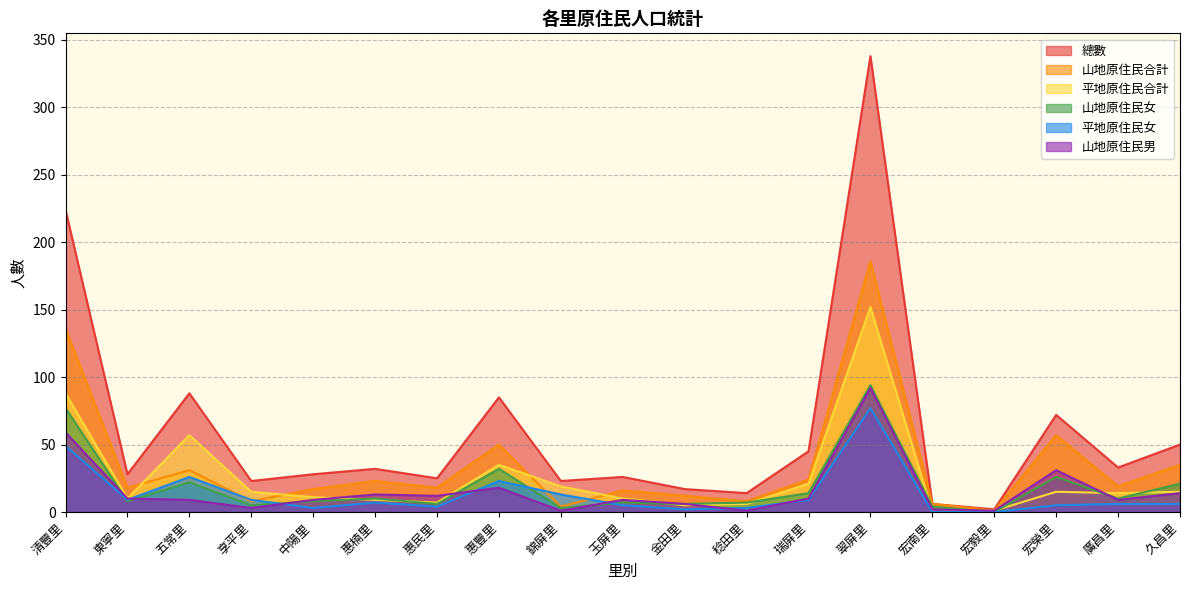

True or false: 山地原住民男 and 總數 intersect in this chart.

False